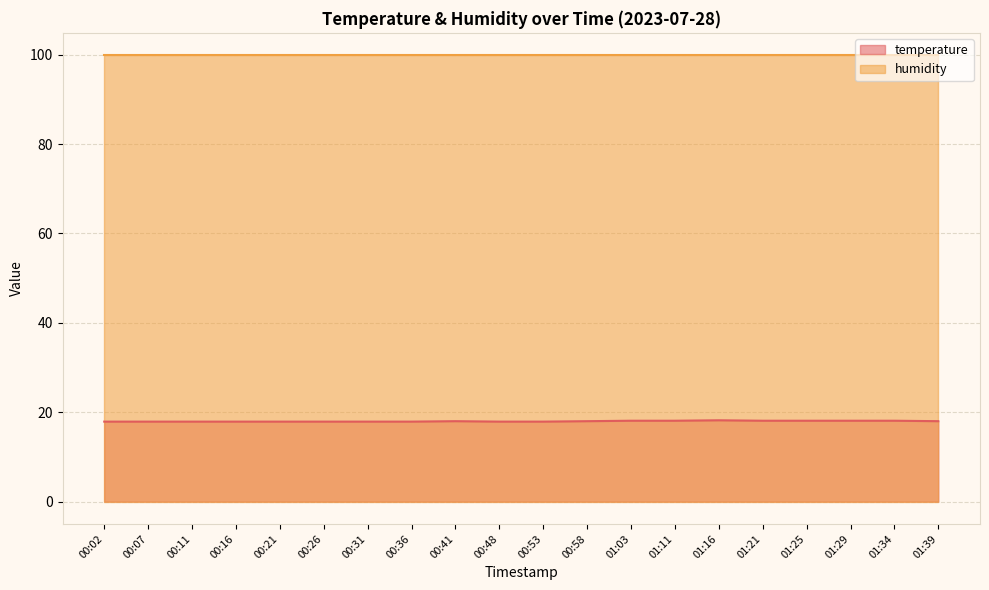

True or false: the data shows 24.4 at 00:21.

False